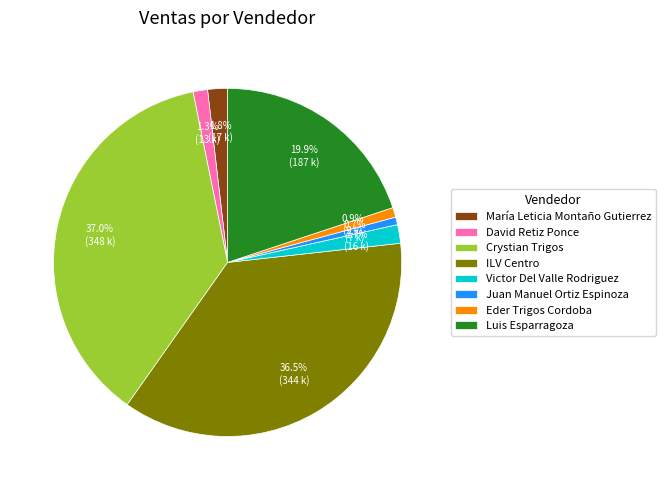

What percentage is the Crystian Trigos slice, to the nearest percent?

37%